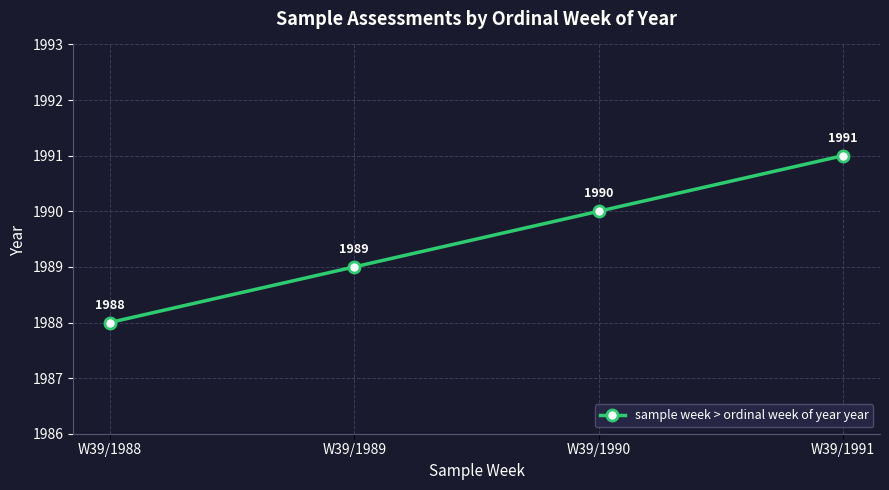

Is it true that the value at W39/1991 is 929?

False